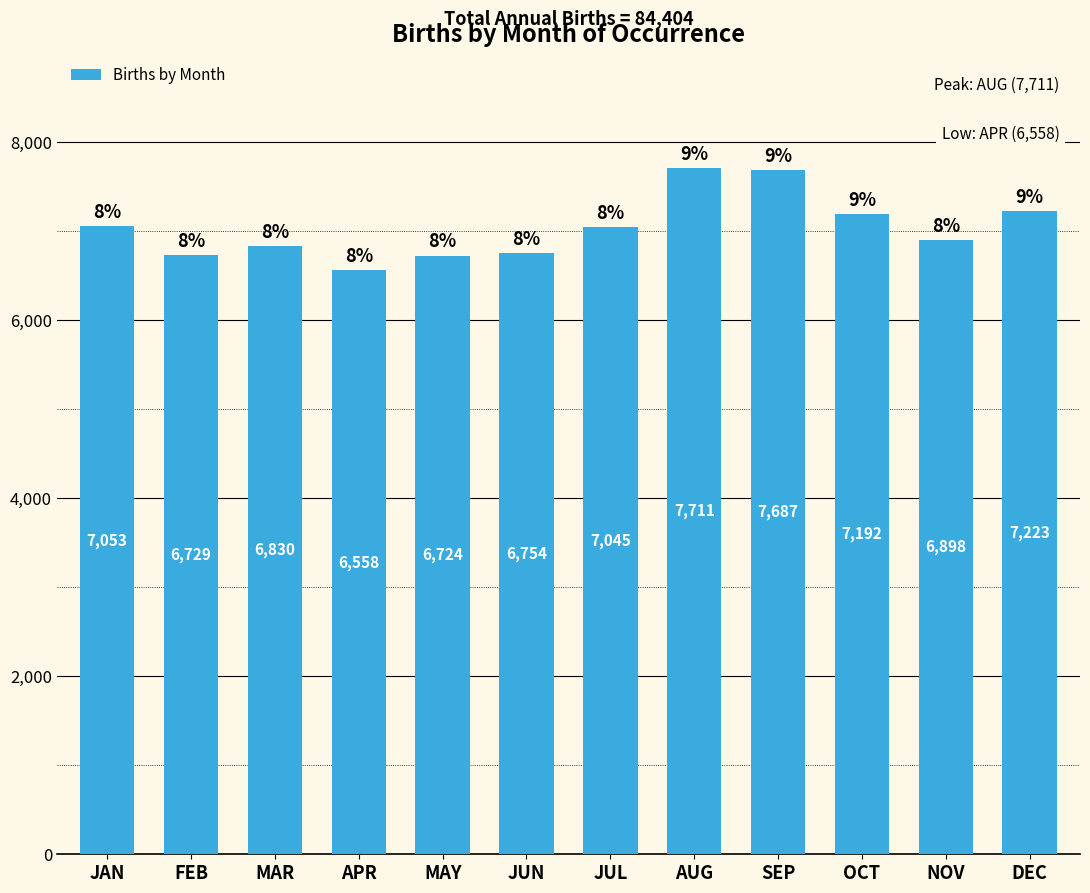

What is the difference between the maximum and minimum values?

1153